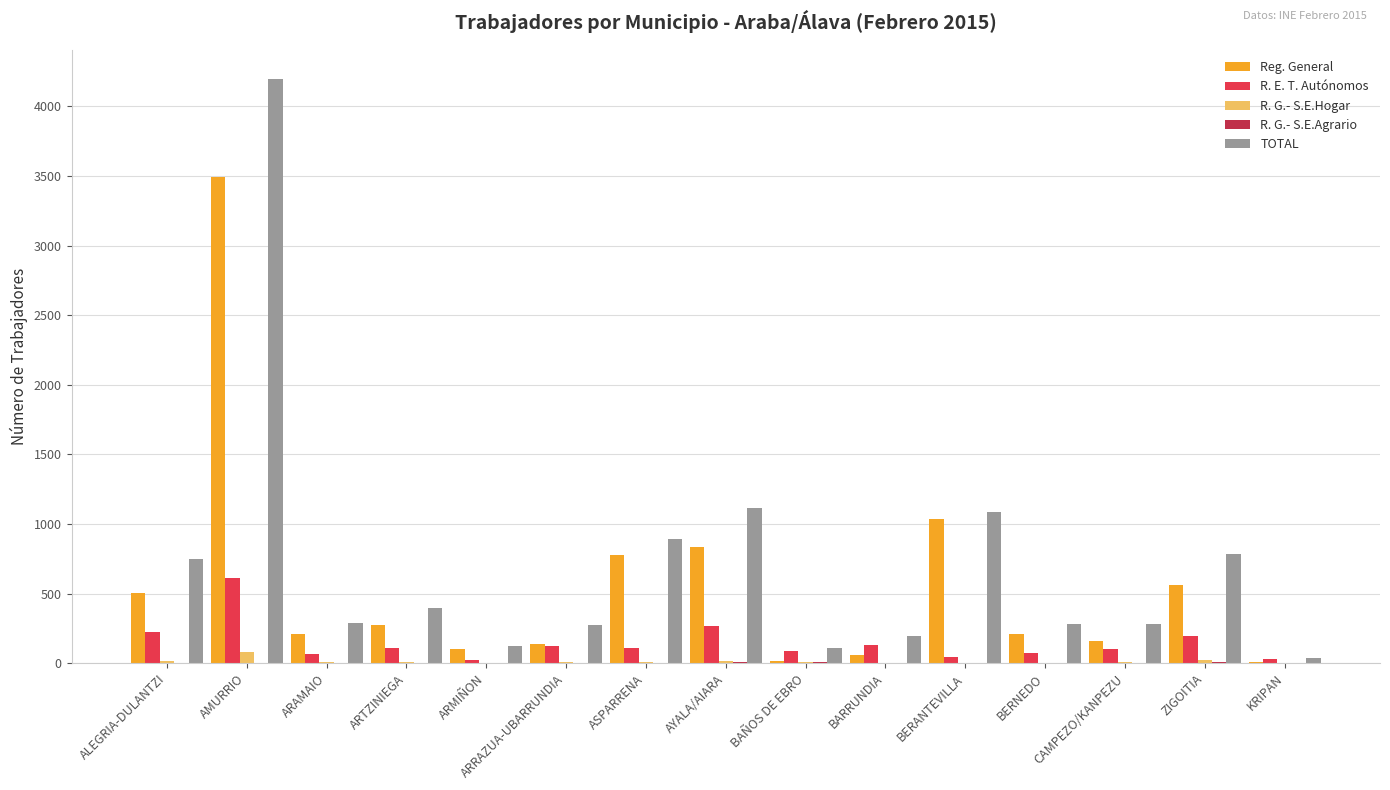

What is the total value across all series at ARMIÑON?

252